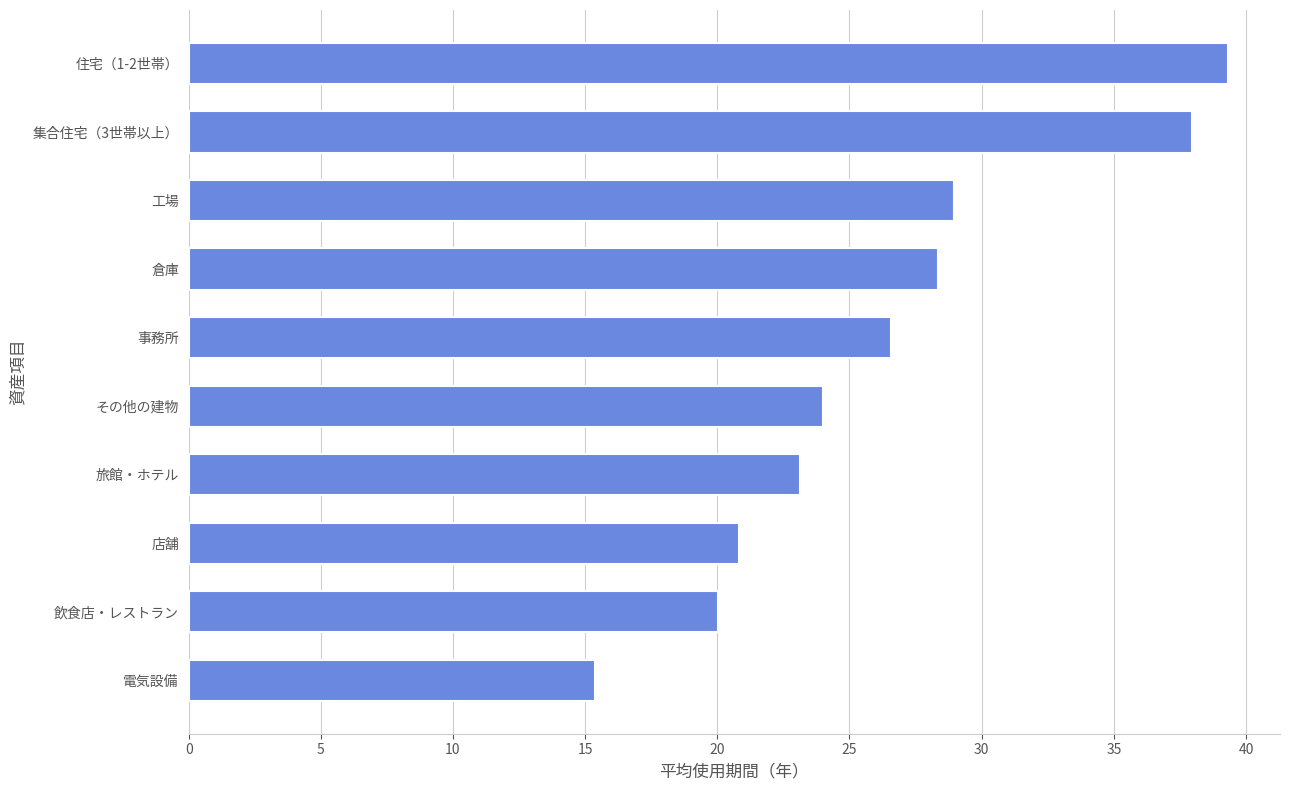

Count the number of values greater than 26.

5